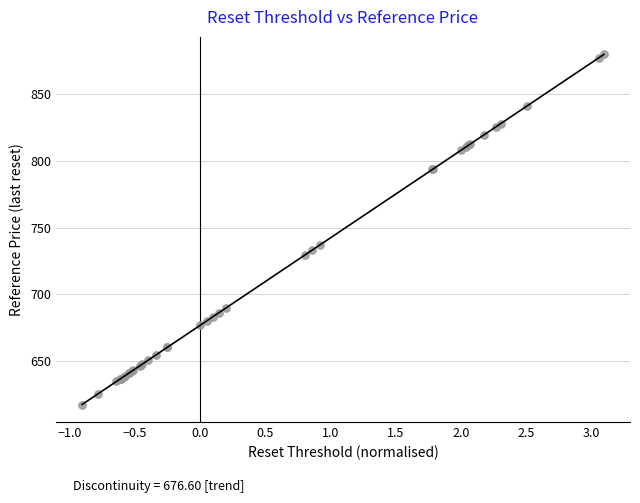

What Y value in the scatter plot is closest to 748?

737.0